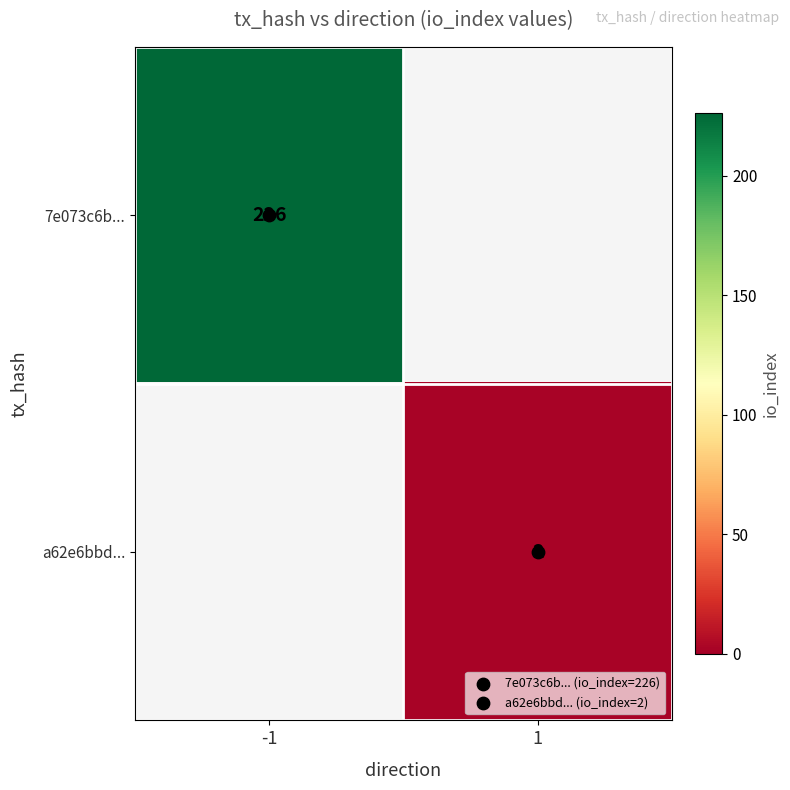

Which category has the lowest value in the 7e073c6b... series?

-1